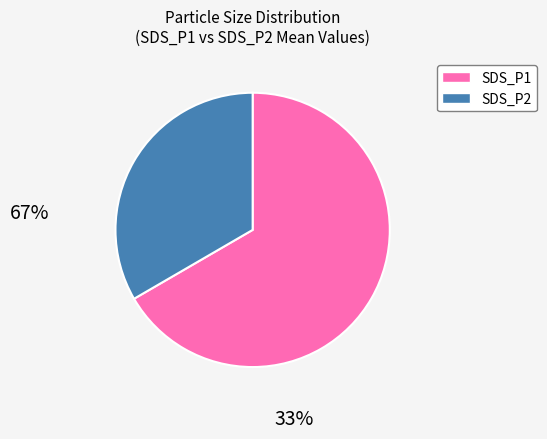

Count the number of slices in the pie.

2